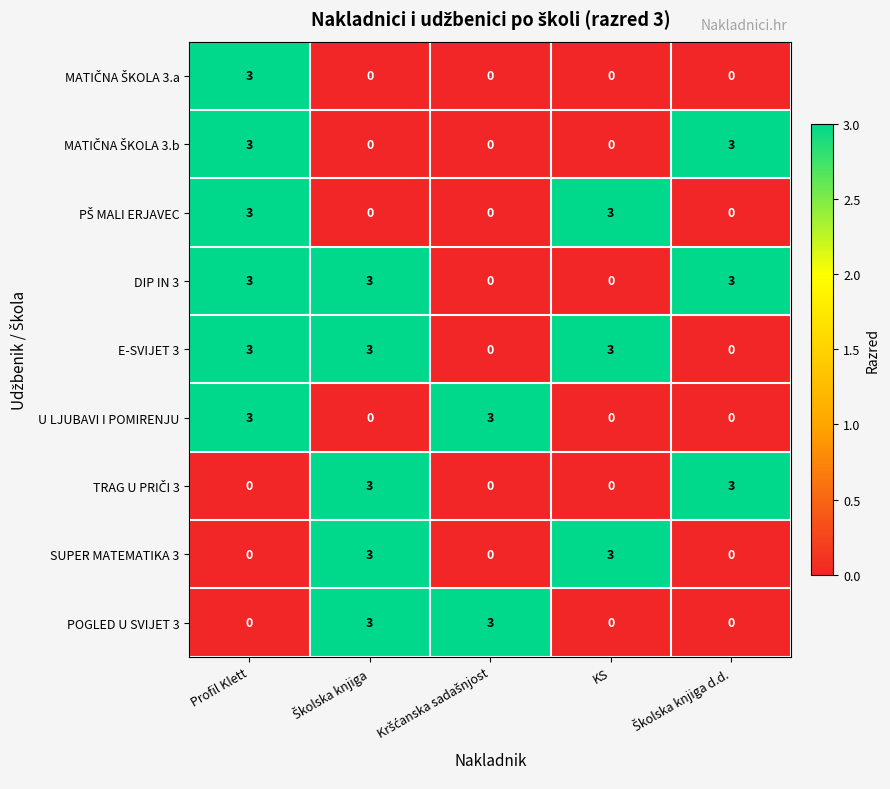

Count the E-SVIJET 3 values in the range 0 to 3.

5